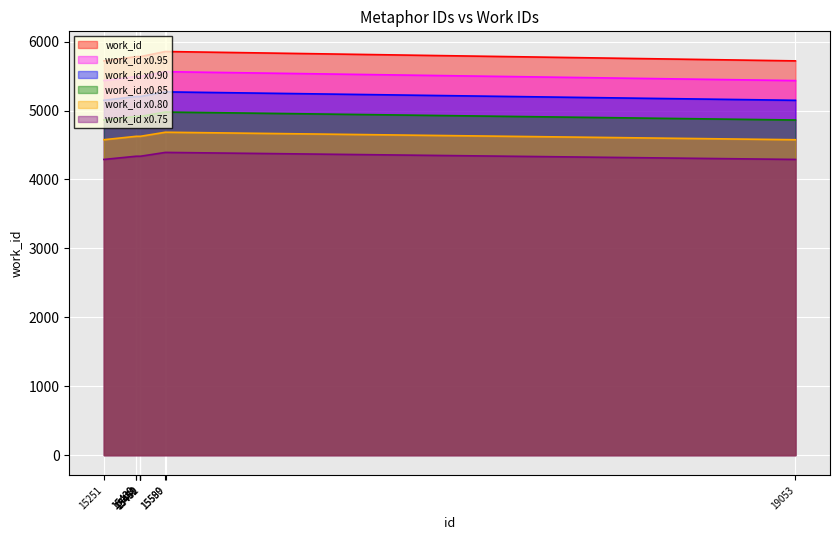

Approximately how many times larger is the value at 15251 compared to 15430?

1.0